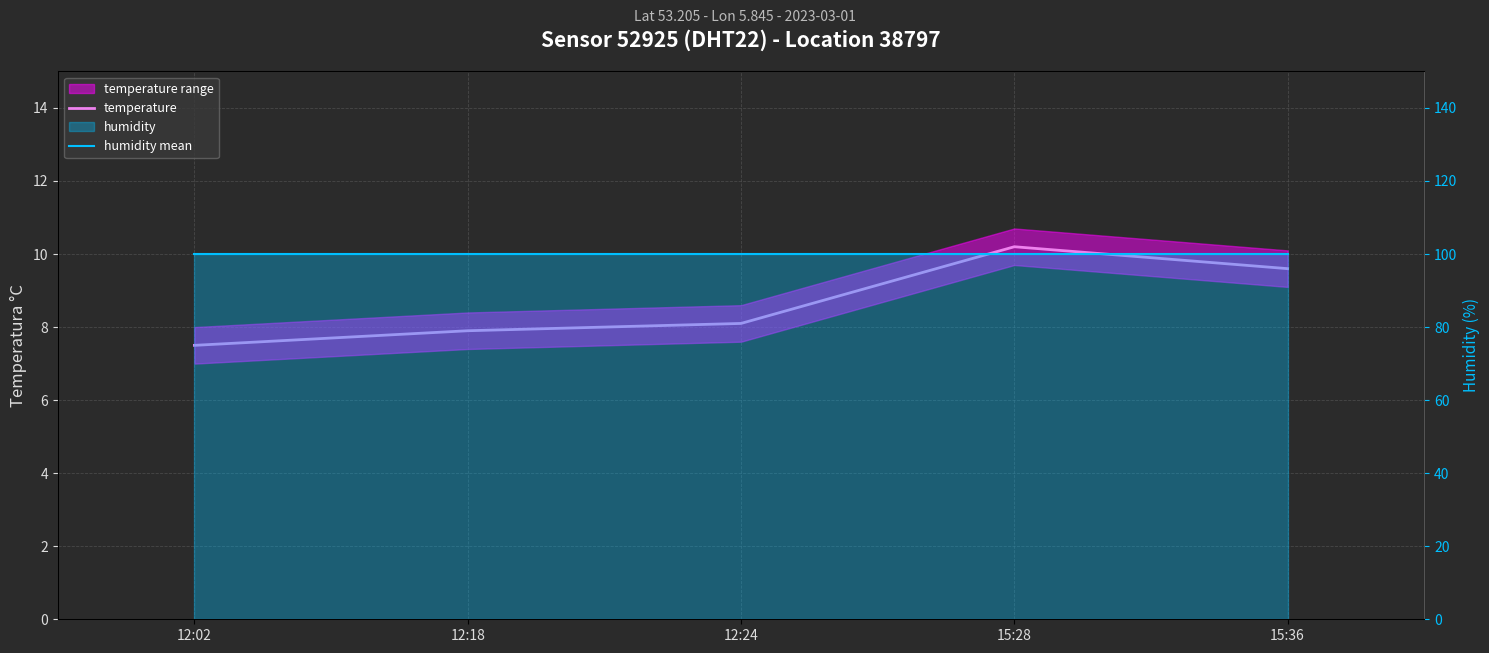

Where is the first local maximum for temperature?

15:28